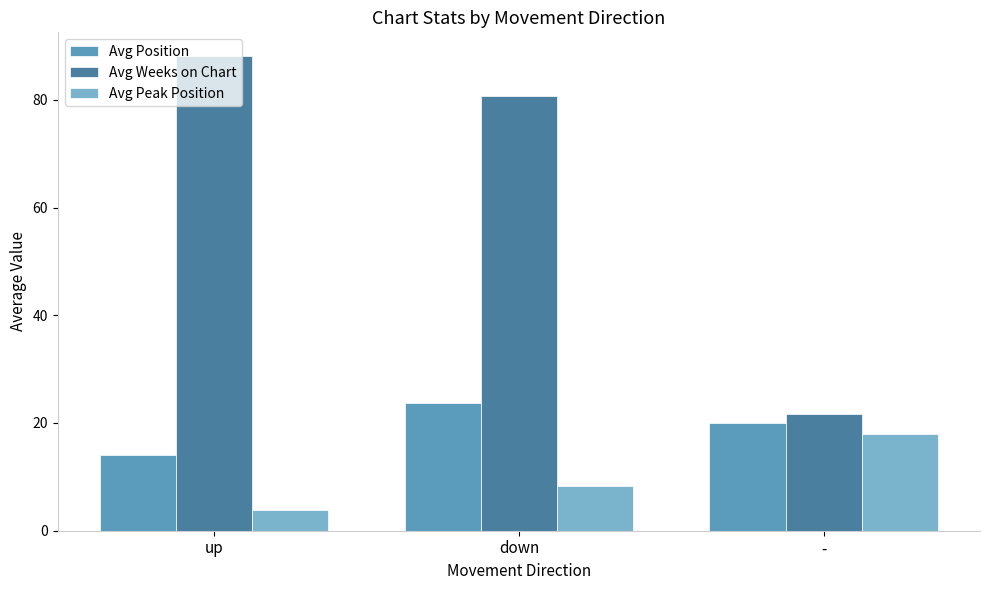

Reading left to right, extract all data points from this chart.

Avg Position: up=14.1	down=23.7	-=19.9
Avg Weeks on Chart: up=88.1	down=80.7	-=21.6
Avg Peak Position: up=3.8	down=8.3	-=17.9